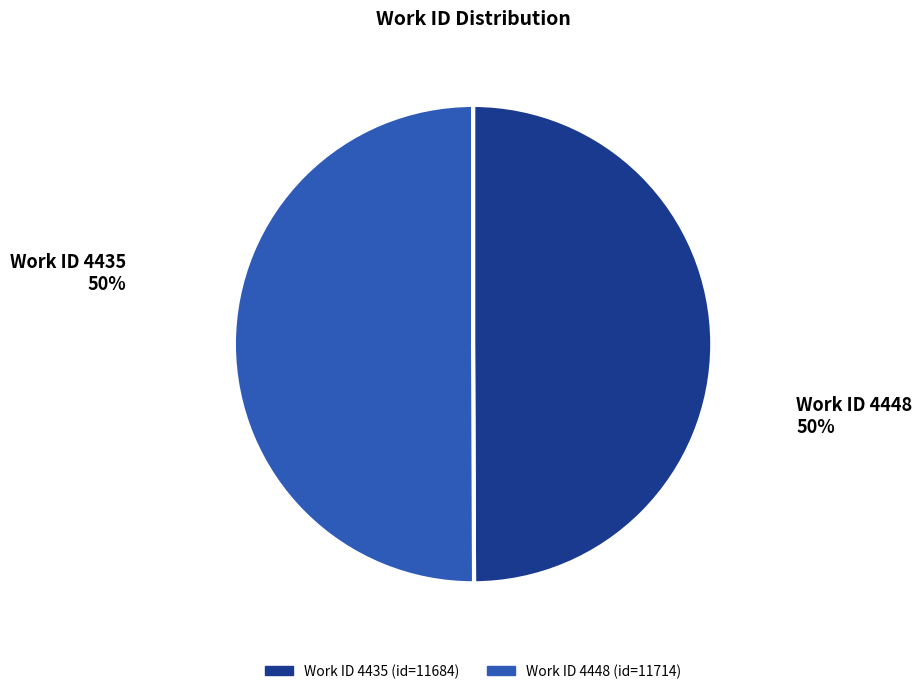

Count the number of slices in the pie.

2